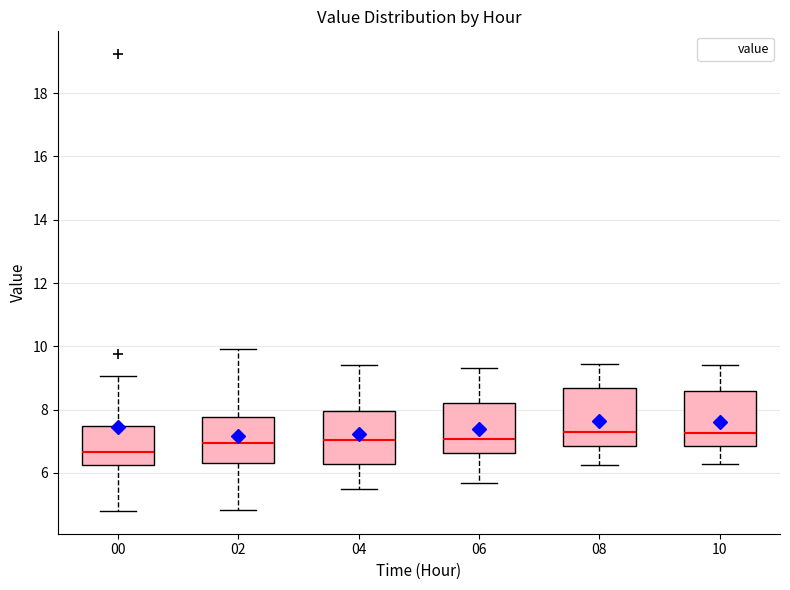

Reading left to right, read every box against the y-axis: the position of its median line, the range the box covers, and the ends of its whiskers. The values are not printed on the chart, so give them approximately, as read against the axis.

00: median 6.6, box 6.2 to 7.4, whiskers 4.8 to 9.0
02: median 7.0, box 6.4 to 7.8, whiskers 4.8 to 10.0
04: median 7.0, box 6.2 to 8.0, whiskers 5.6 to 9.4
06: median 7.0, box 6.6 to 8.2, whiskers 5.6 to 9.4
08: median 7.4, box 6.8 to 8.6, whiskers 6.2 to 9.4
10: median 7.2, box 6.8 to 8.6, whiskers 6.2 to 9.4